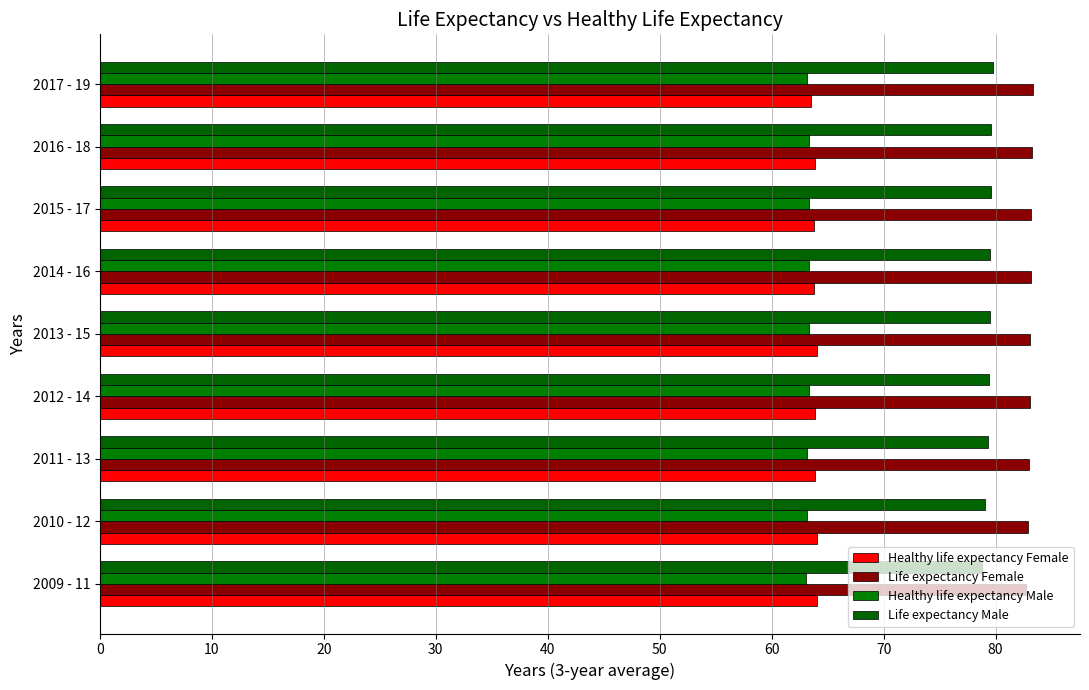

At how many categories does at least one series exceed 80?

9